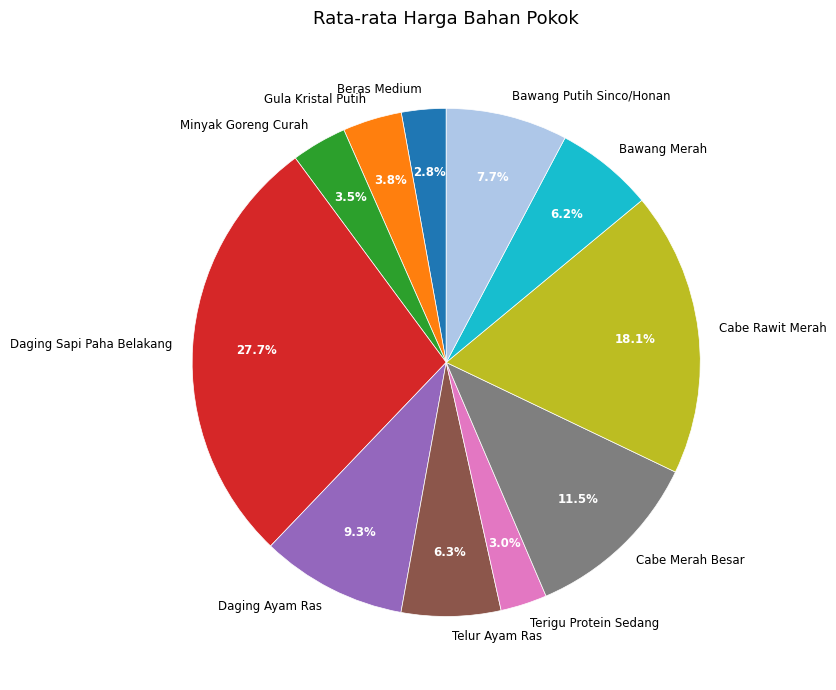

Does Telur Ayam Ras represent more than half of the total?

No